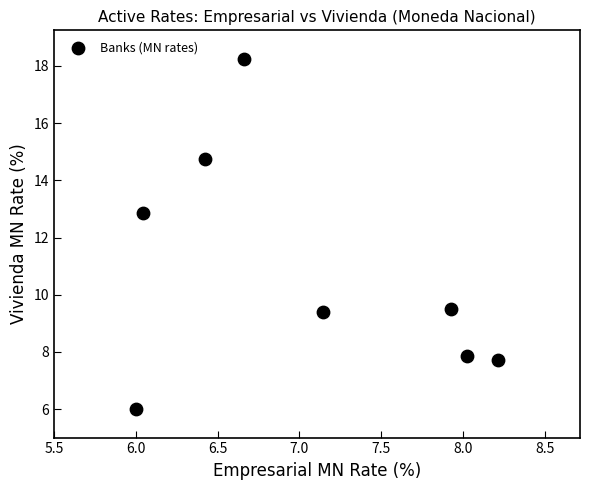

What Y value in the scatter plot is closest to 12?

12.9